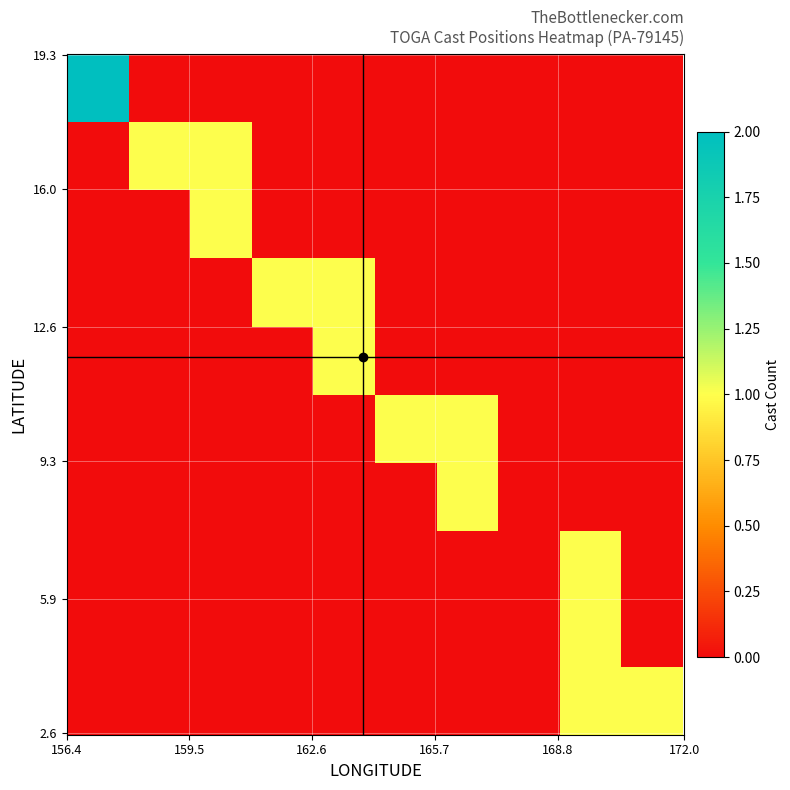

Count the number of data series in this chart.

10